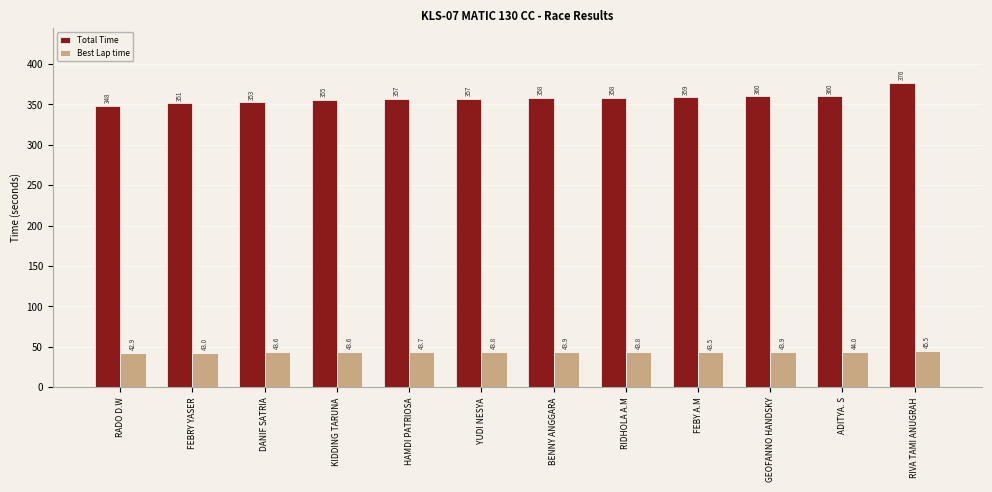

What is the sum of the Total Time values at DANIF SATRIA and RIVA TAMI ANUGRAH?

729.0